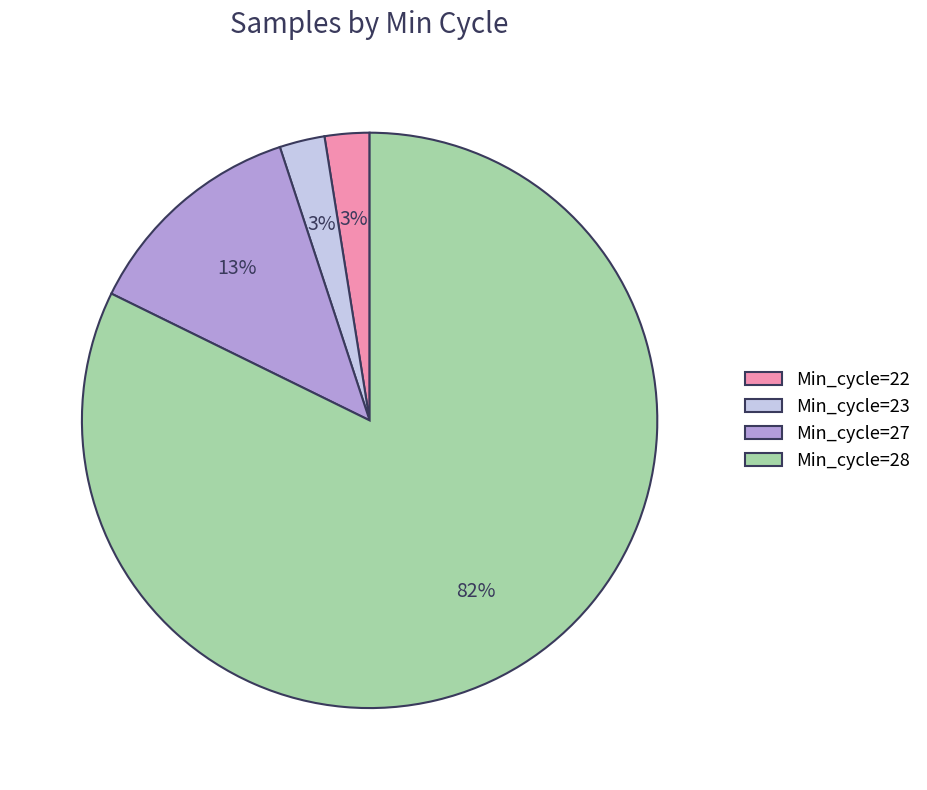

To the nearest percent, what is the average slice percentage?

25%